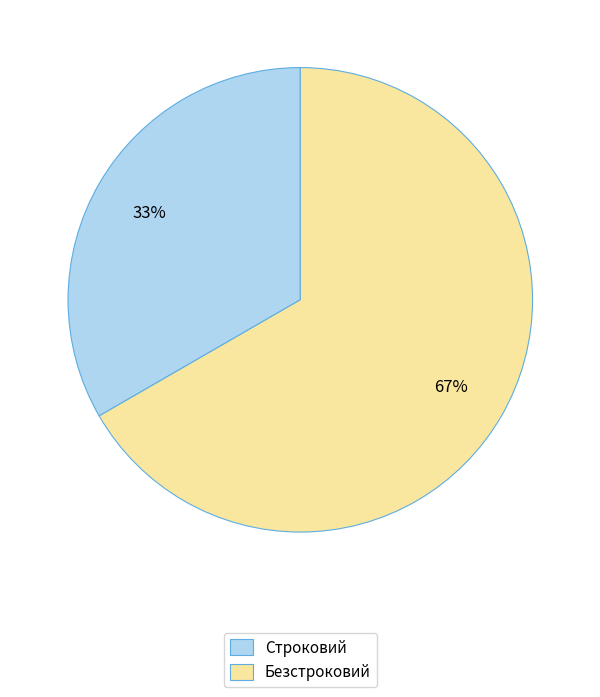

Is it true that Безстроковий is 67% of the pie?

True